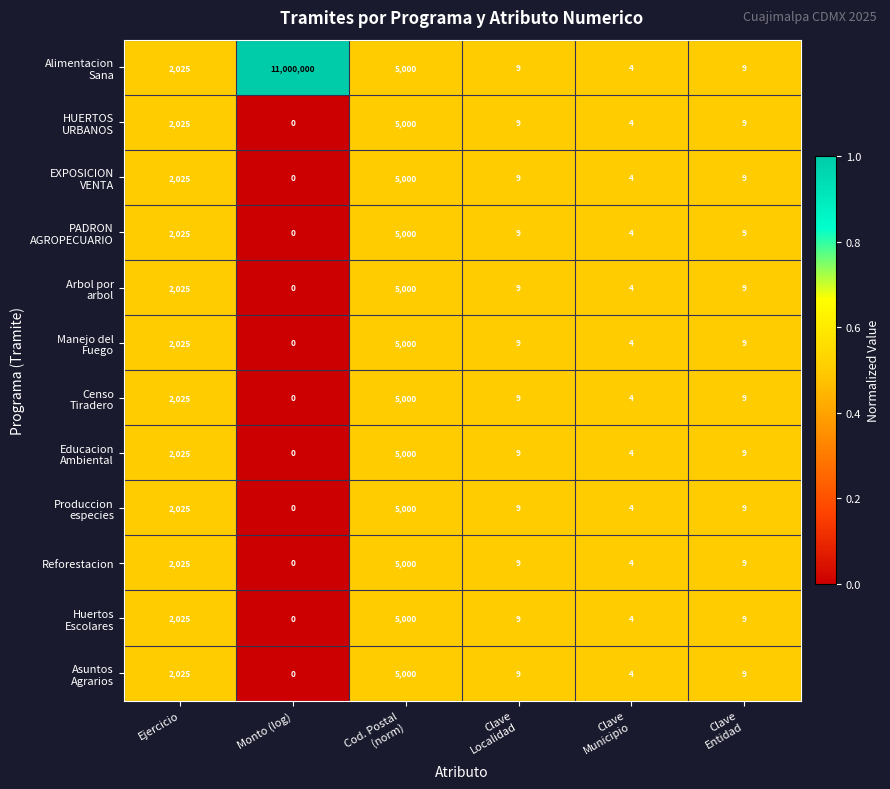

What is the maximum value shown in the chart?

11000000